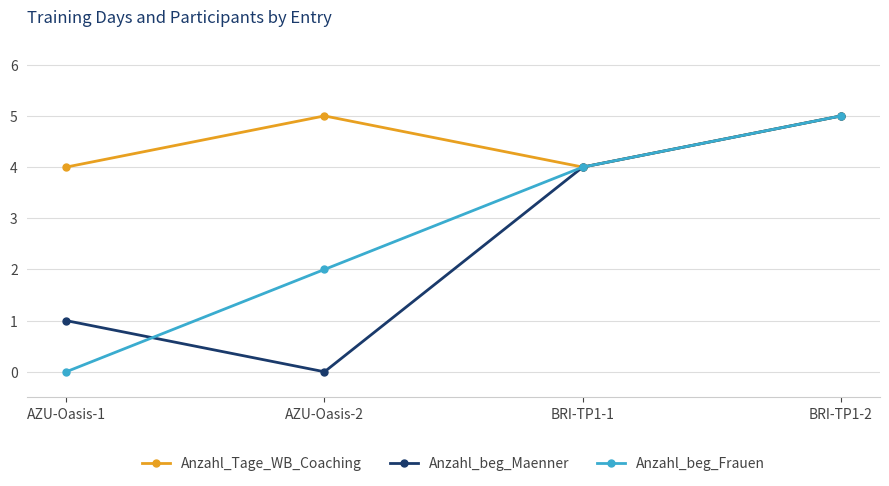

The Anzahl_Tage_WB_Coaching series shows 3 at AZU-Oasis-2. True or false?

False